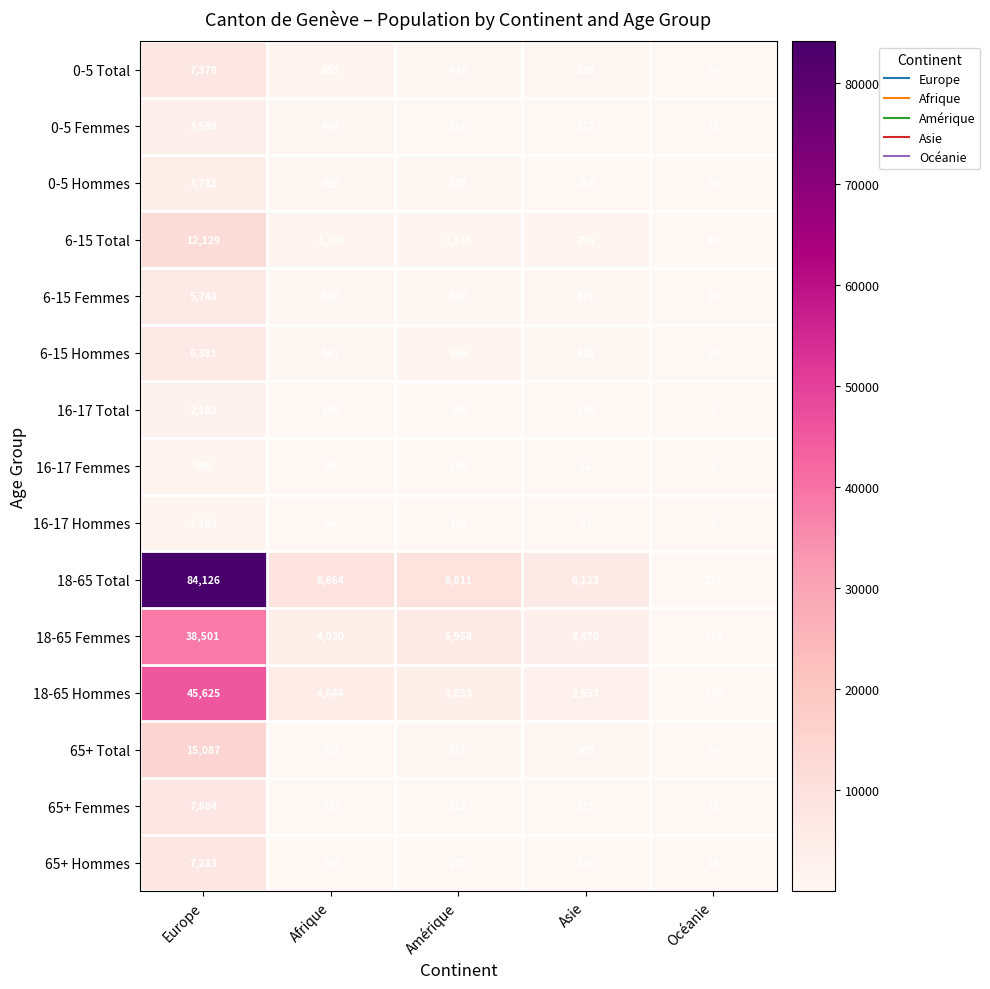

Where is 16-17 Femmes nearest to the value 496?

Amérique